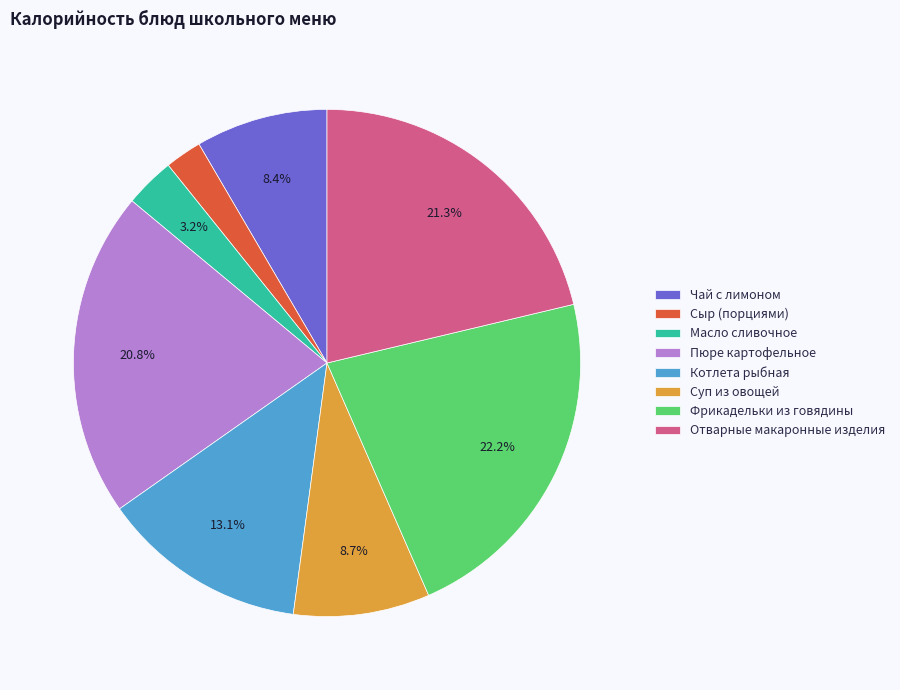

Is Котлета рыбная the majority of the pie?

No